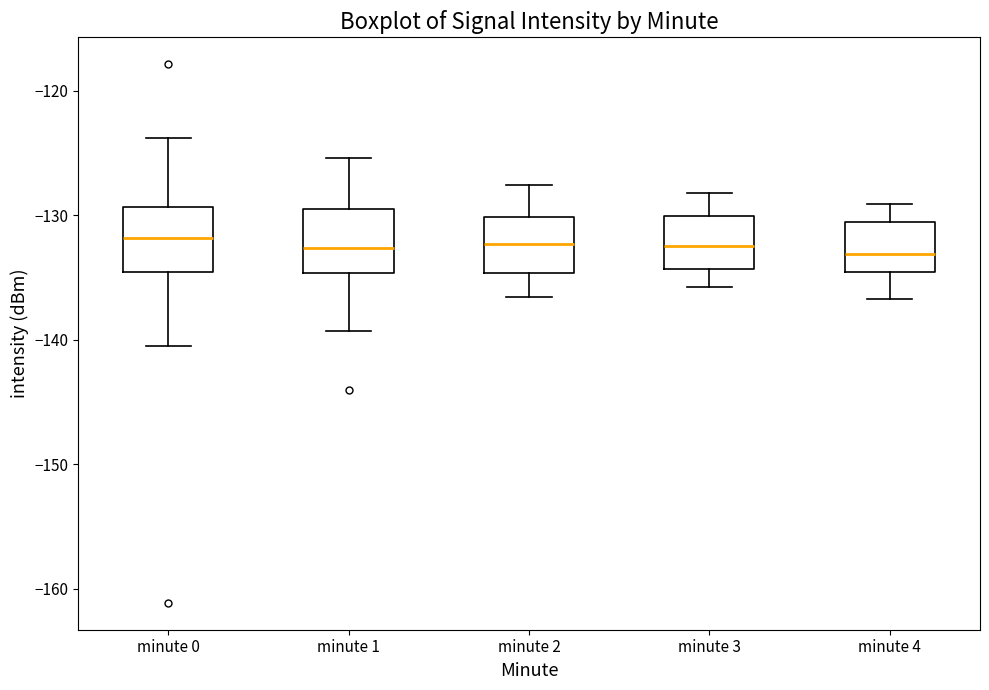

Reading left to right, read every box against the y-axis: the position of its median line, the range the box covers, and the ends of its whiskers. The values are not printed on the chart, so give them approximately, as read against the axis.

minute 0: median -132, box -135 to -129, whiskers -141 to -124
minute 1: median -133, box -135 to -129, whiskers -139 to -125
minute 2: median -132, box -135 to -130, whiskers -137 to -128
minute 3: median -132, box -134 to -130, whiskers -136 to -128
minute 4: median -133, box -135 to -131, whiskers -137 to -129